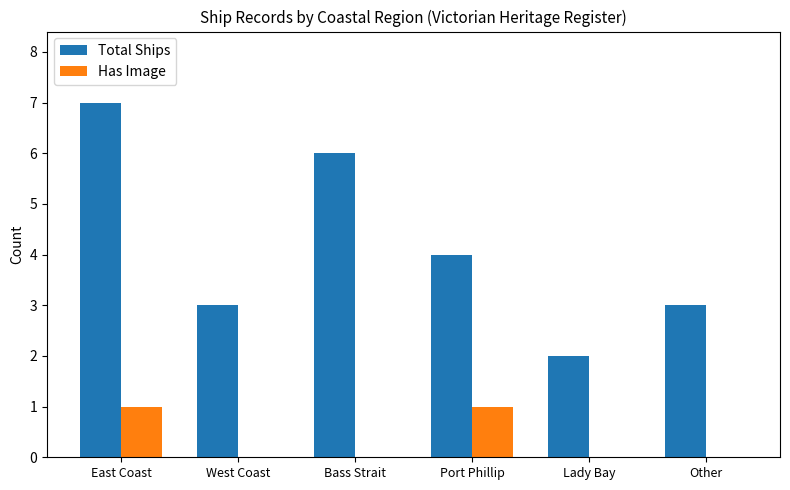

What is the sum of the Total Ships values at Port Phillip and Bass Strait?

10